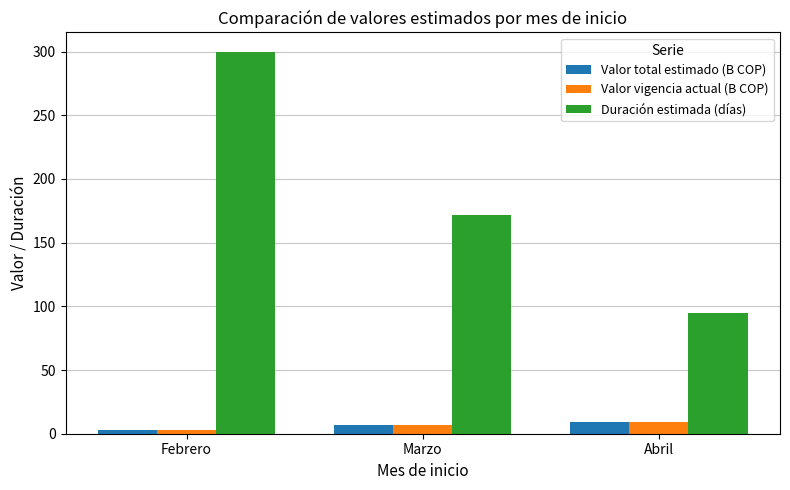

The Duración estimada (días) series shows 300.0 at Febrero. True or false?

True